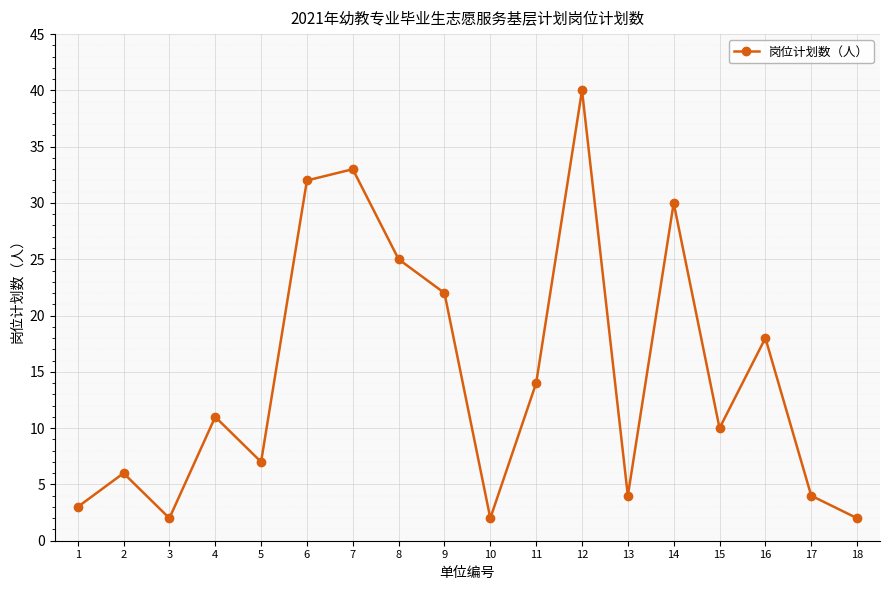

How many series are shown in this chart?

1